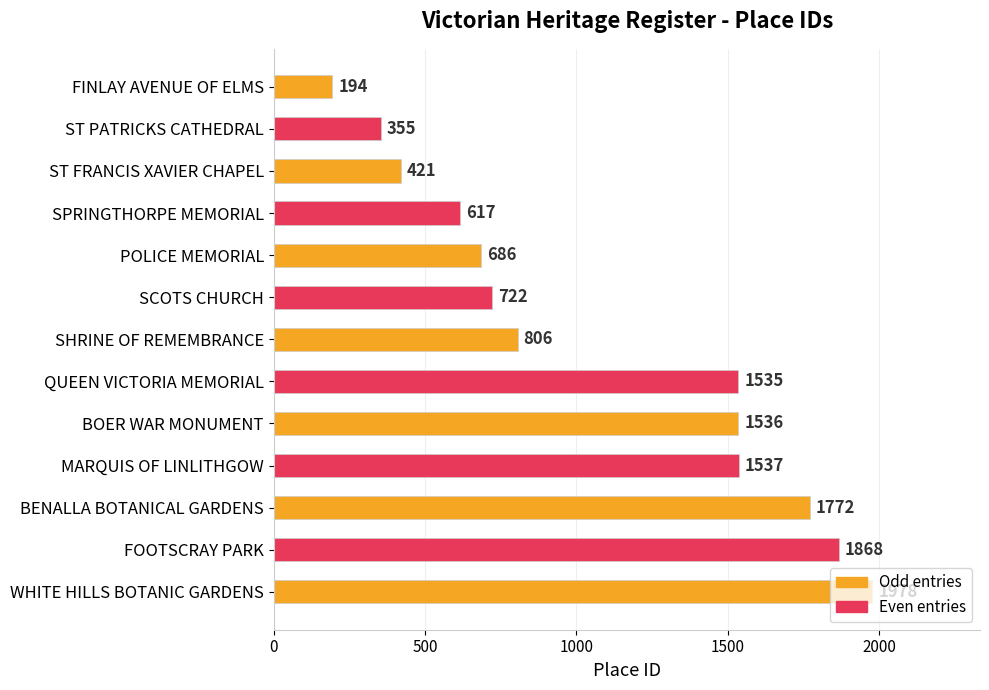

What is the difference between the maximum and minimum values?

1784